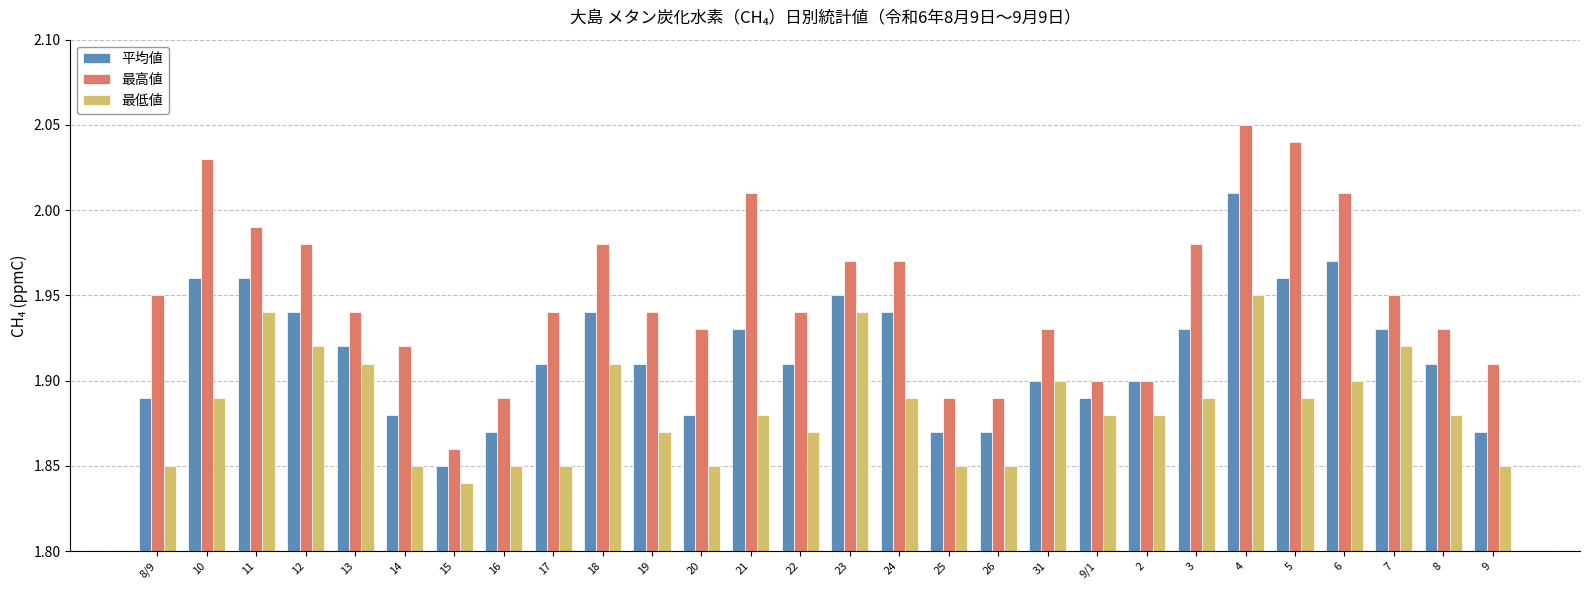

Which series changed the most between 10 and 4?

最低値